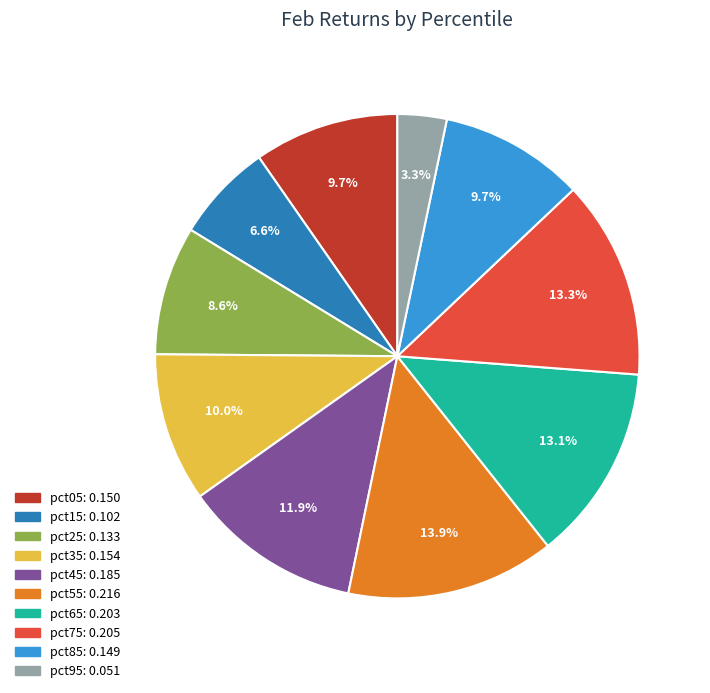

What percentage is the pct75 slice, to the nearest percent?

13%